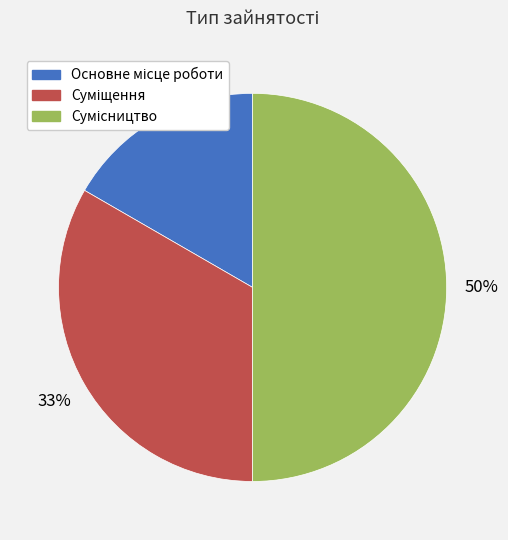

To the nearest percent, what is the average slice percentage?

33%